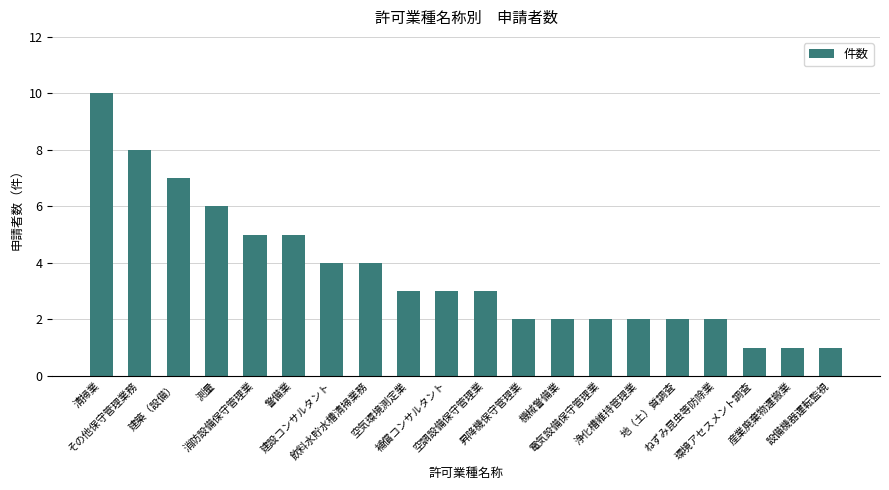

How many values are between 2 and 5?

13